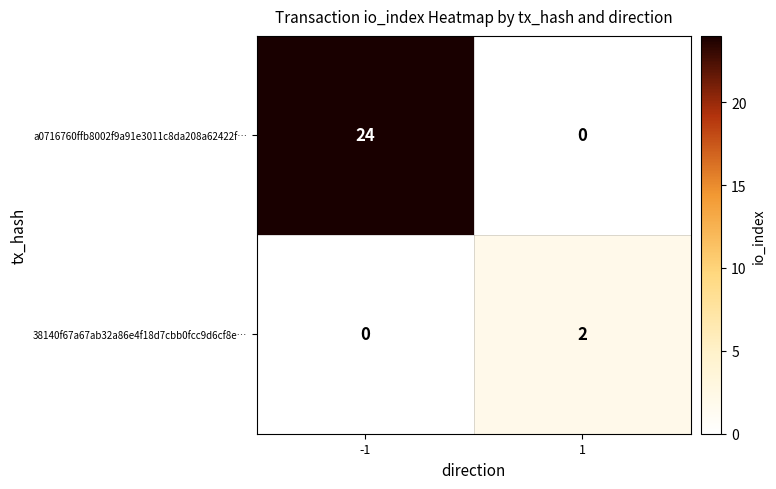

What is the difference between the a0716760ffb8002f9a91e3011c8da208a62422f… values at -1 and 1?

24